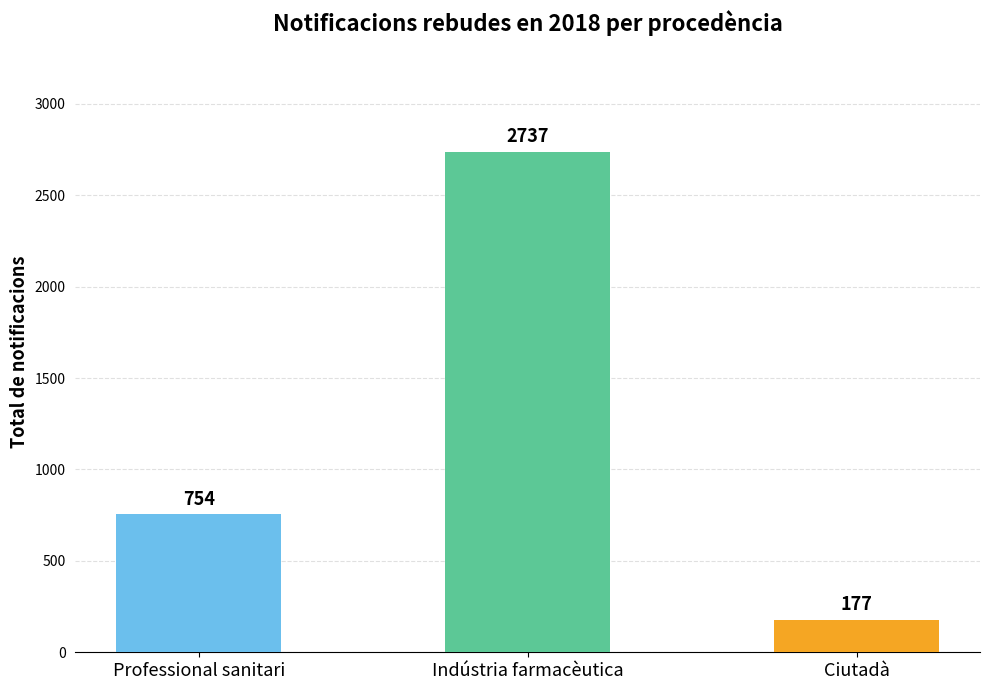

What is the label of the 3rd bar from the right?

Professional sanitari